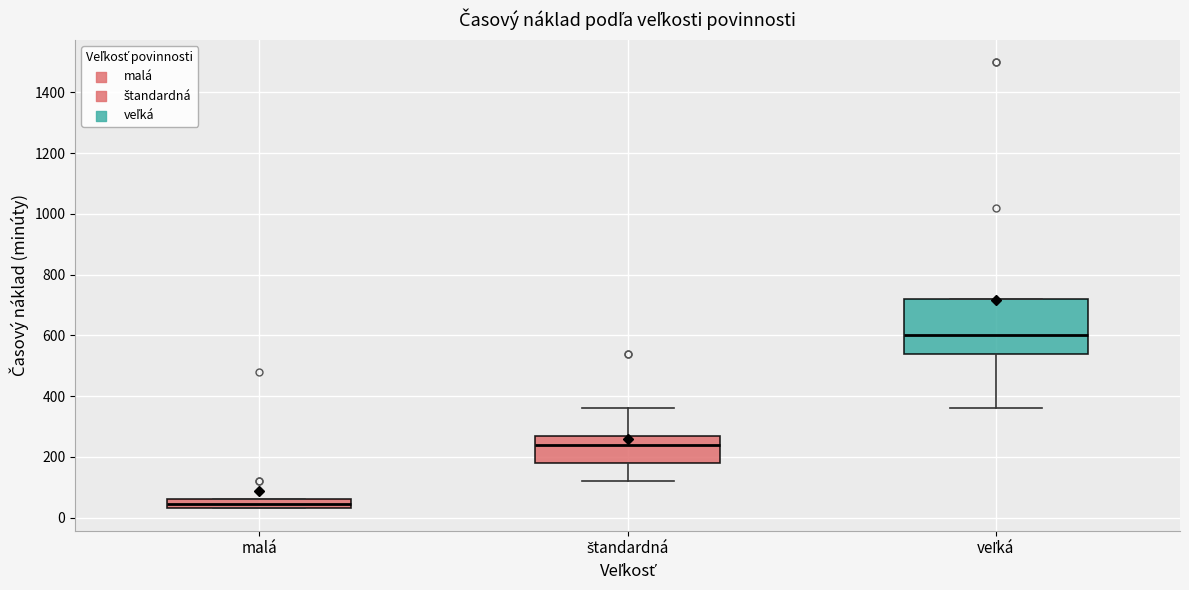

Which box is the tallest, from its lower edge to its upper edge?

veľká